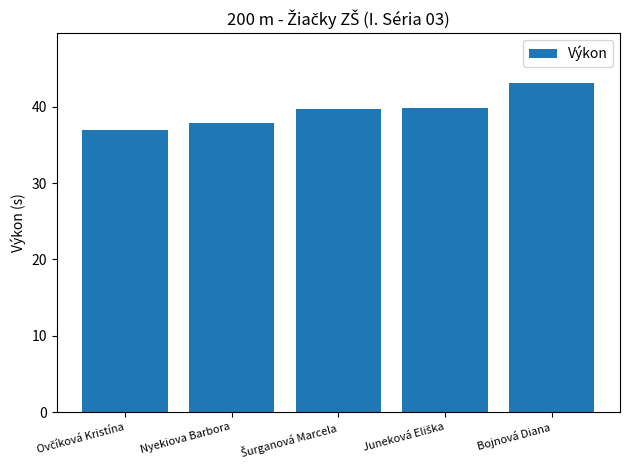

What is the minimum value shown in the chart?

36.9